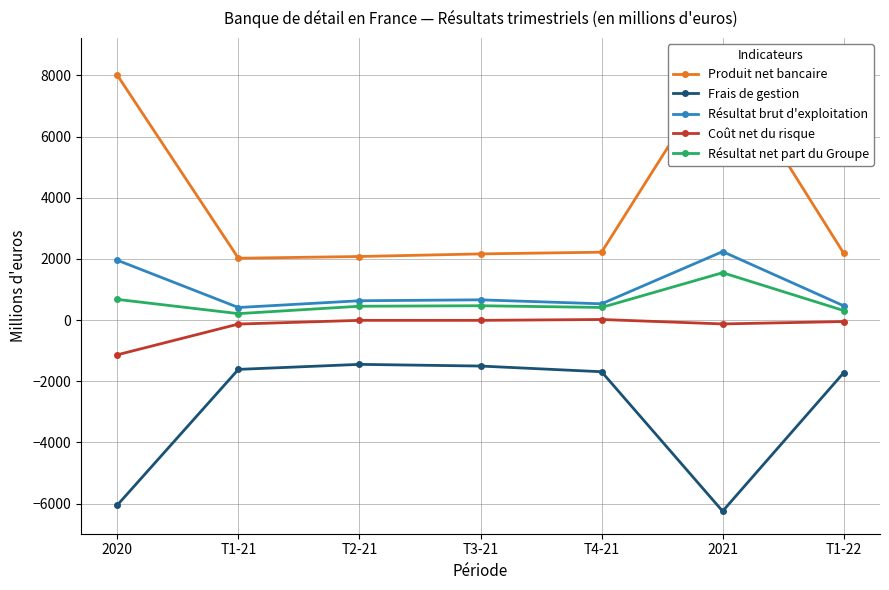

What is the difference between the highest and lowest values at 2020?

14054